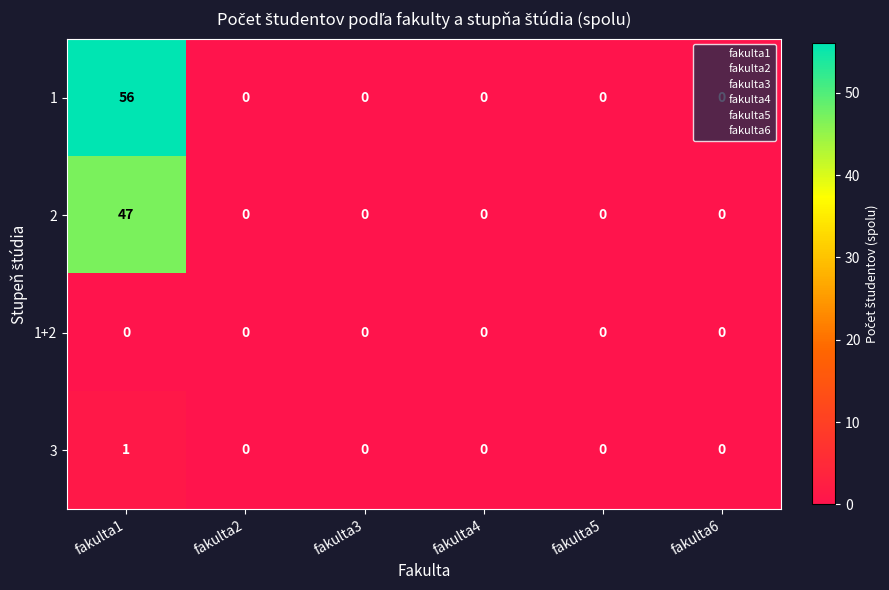

Which series has the largest total across all categories?

1